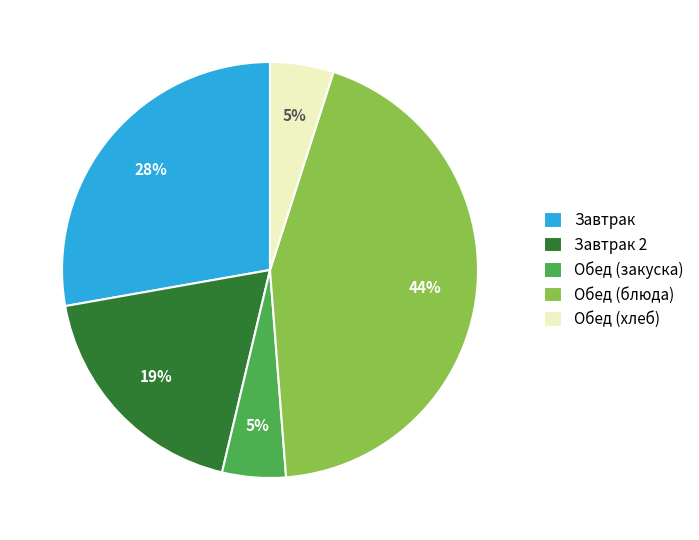

Between Завтрак 2 and Обед (закуска), which is larger?

Завтрак 2